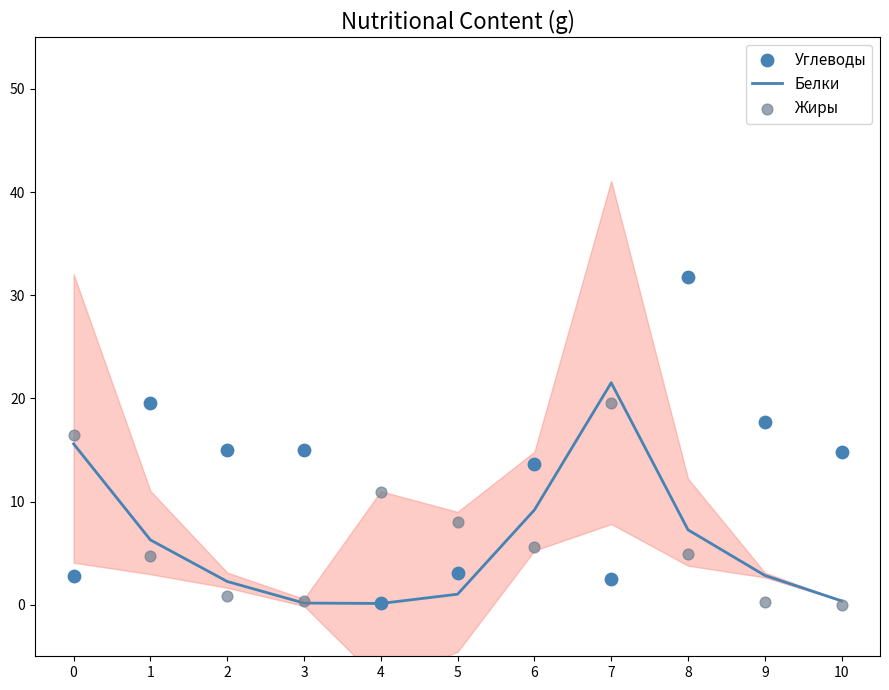

Which series has the widest spread of Y values?

Углеводы